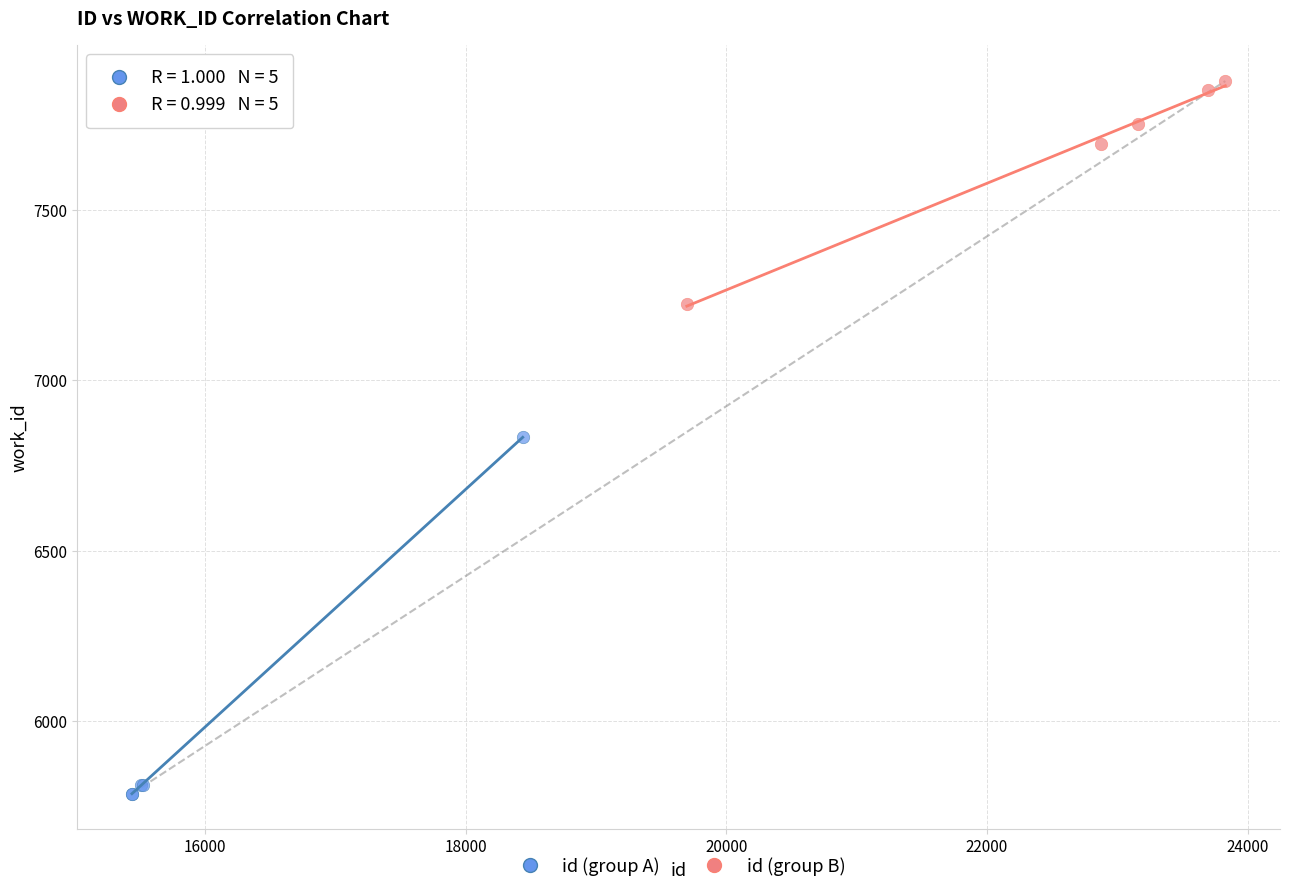

Which series has the widest spread of Y values?

id (group A)